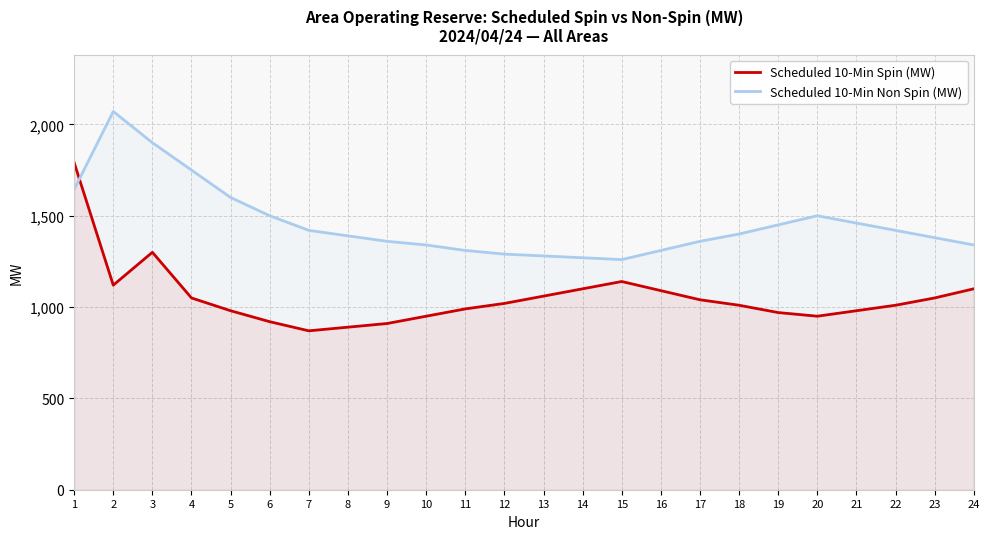

What is the greatest value displayed?

2071